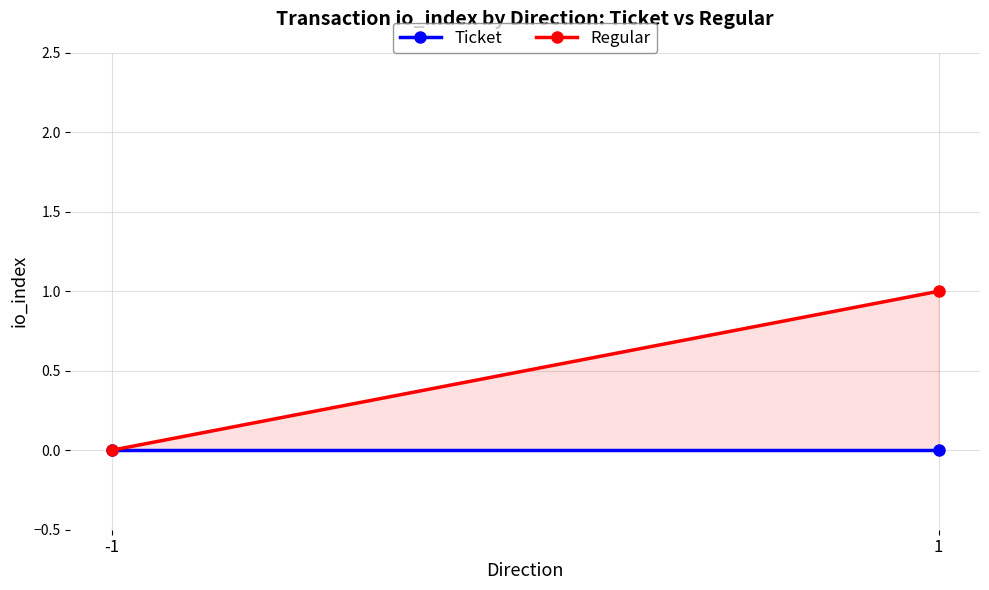

Is this an area chart (filled region under the line)?

No